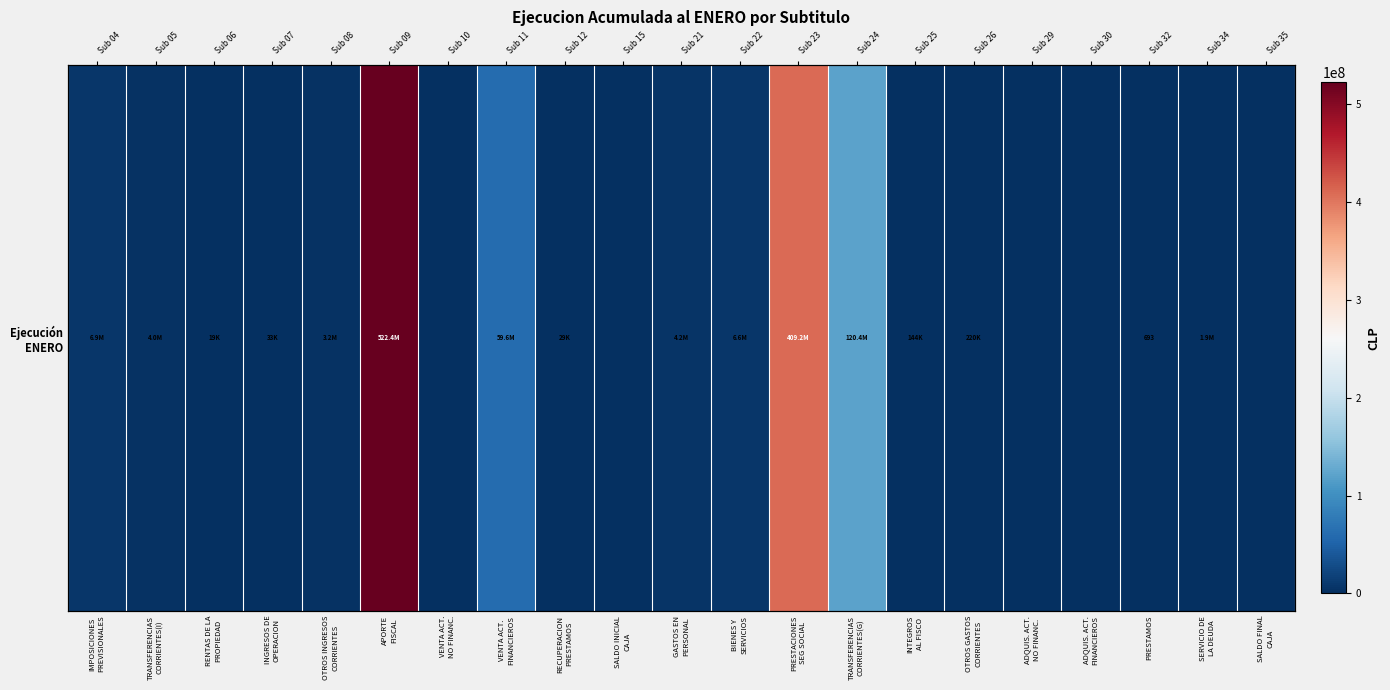

Reading left to right, transcribe all the data shown in this chart.

IMPOSICIONES
PREVISIONALES=6892323	TRANSFERENCIAS
CORRIENTES(I)=3962445	RENTAS DE LA
PROPIEDAD=18704	INGRESOS DE
OPERACION=33374	OTROS INGRESOS
CORRIENTES=3178651	APORTE
FISCAL=522400000	VENTA ACT.
NO FINANC.=0	VENTA ACT.
FINANCIEROS=59646179	RECUPERACION
PRESTAMOS=29078	SALDO INICIAL
CAJA=0	GASTOS EN
PERSONAL=4181766	BIENES Y
SERVICIOS=6633994	PRESTACIONES
SEG SOCIAL=409217544	TRANSFERENCIAS
CORRIENTES(G)=120424690	INTEGROS
AL FISCO=144300	OTROS GASTOS
CORRIENTES=220221	ADQUIS. ACT.
NO FINANC.=0	ADQUIS. ACT.
FINANCIEROS=0	PRESTAMOS=693	SERVICIO DE
LA DEUDA=1944796	SALDO FINAL
CAJA=0